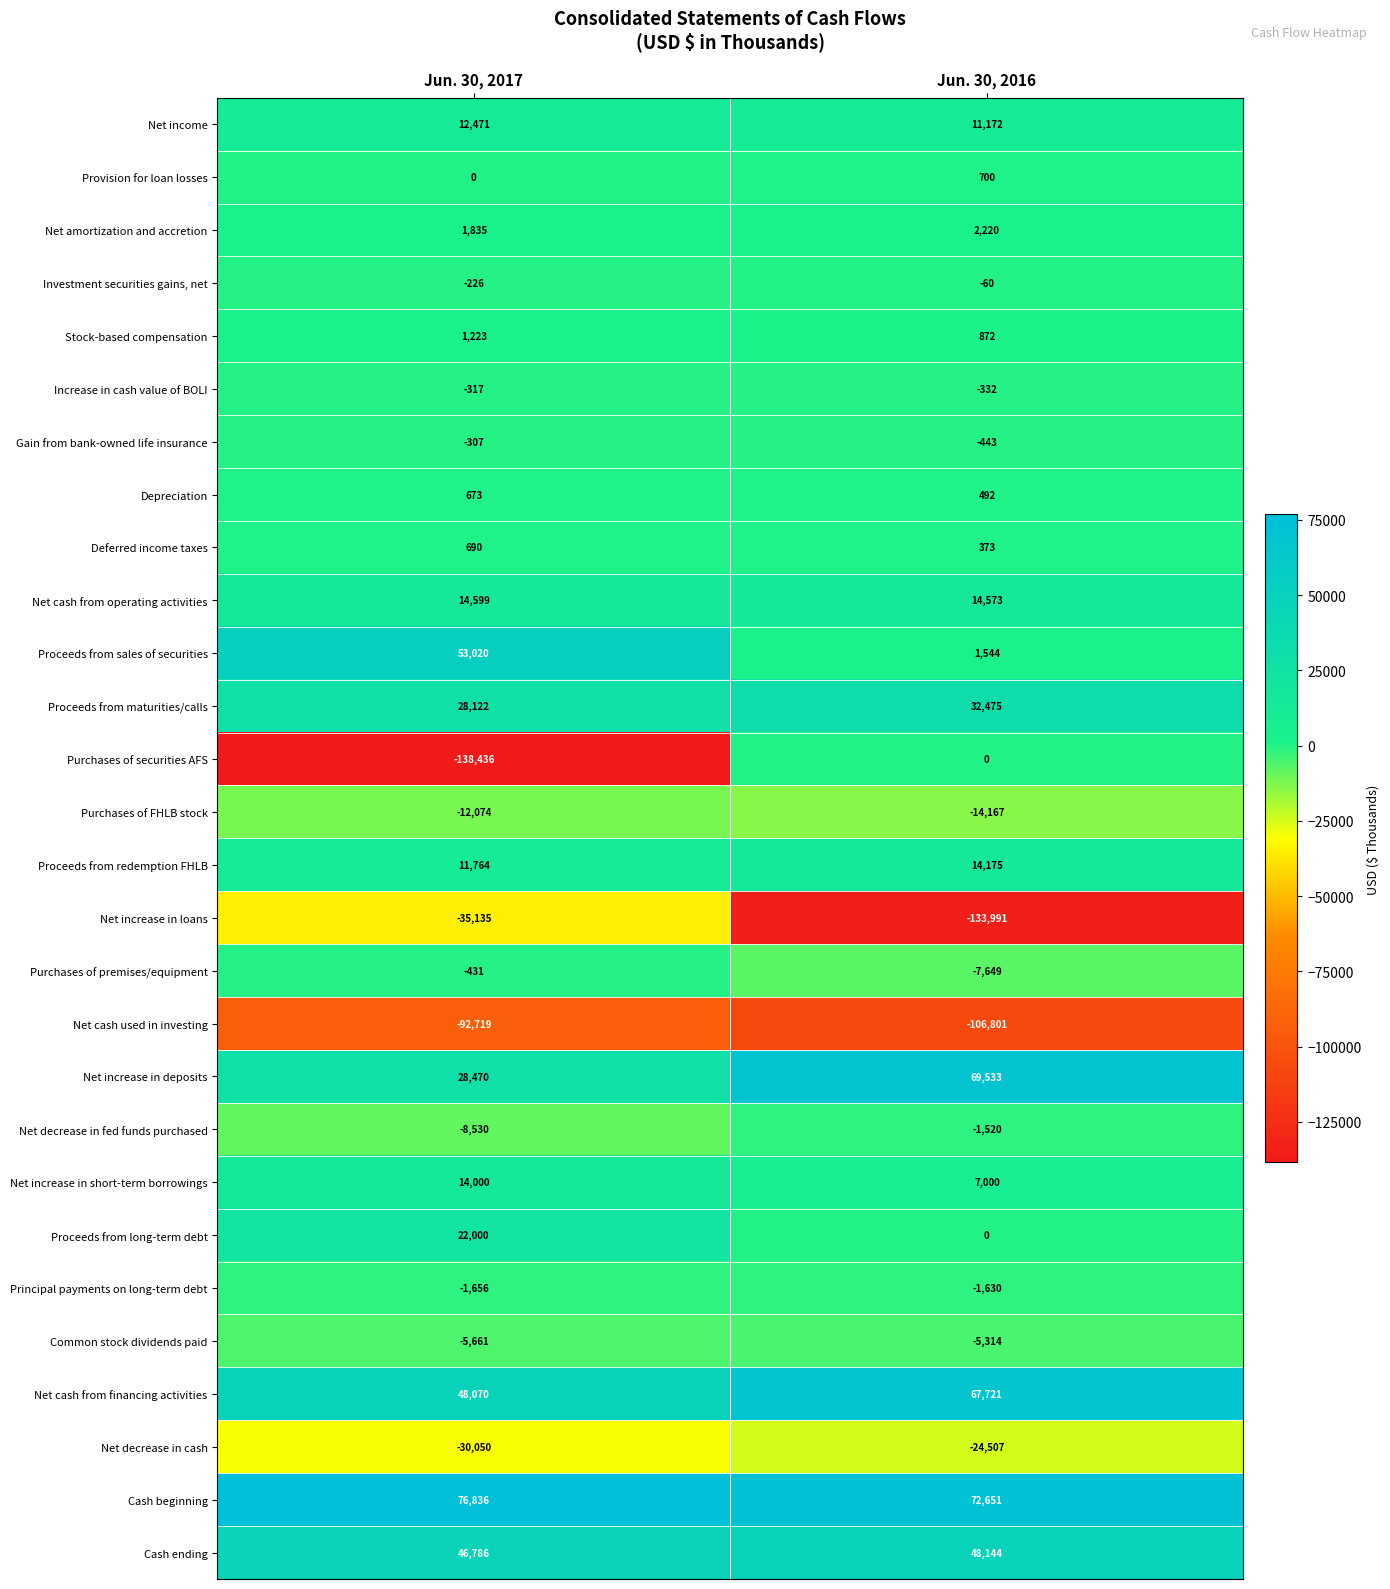

Which series has the largest total across all categories?

Cash beginning